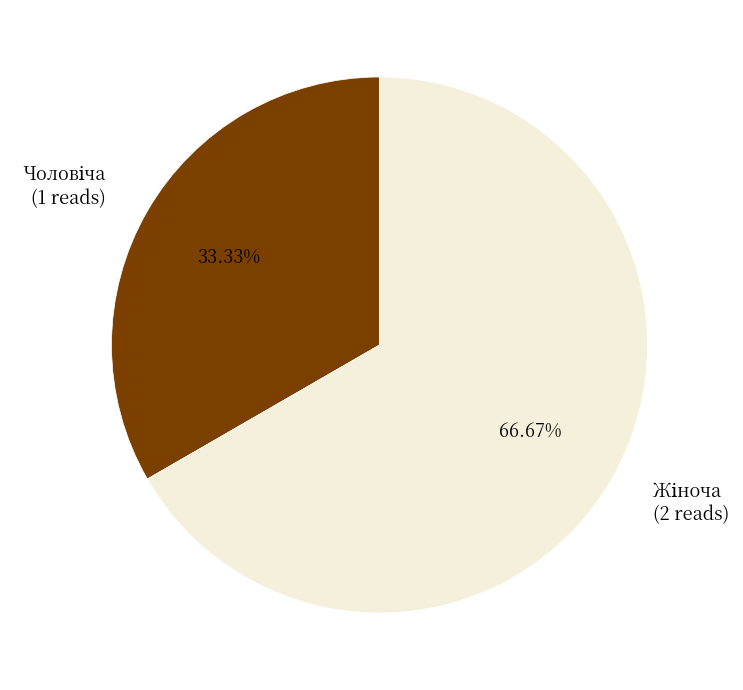

Is there any slice that represents more than half of the pie?

Yes